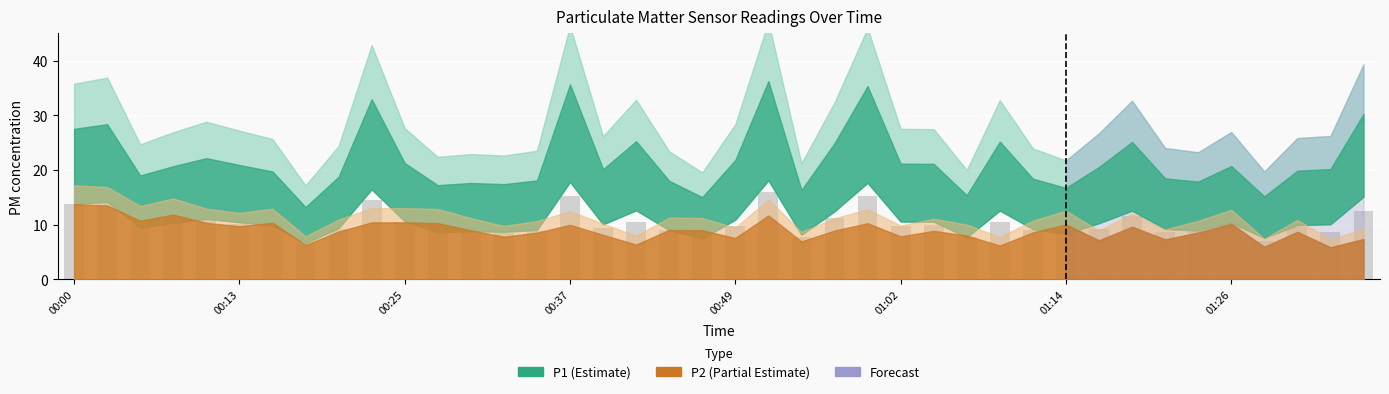

What is the difference between the maximum and minimum values?

9.5